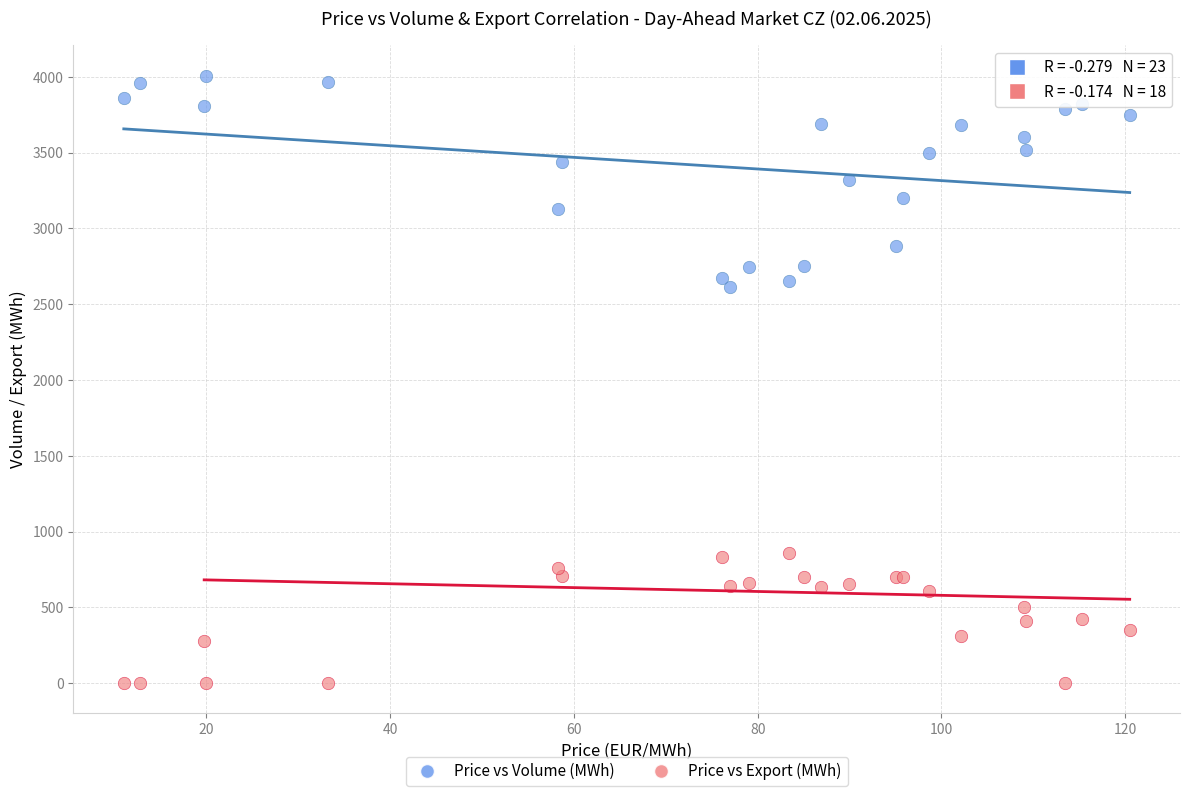

Which series contains the highest Y value?

Price vs Volume (MWh)